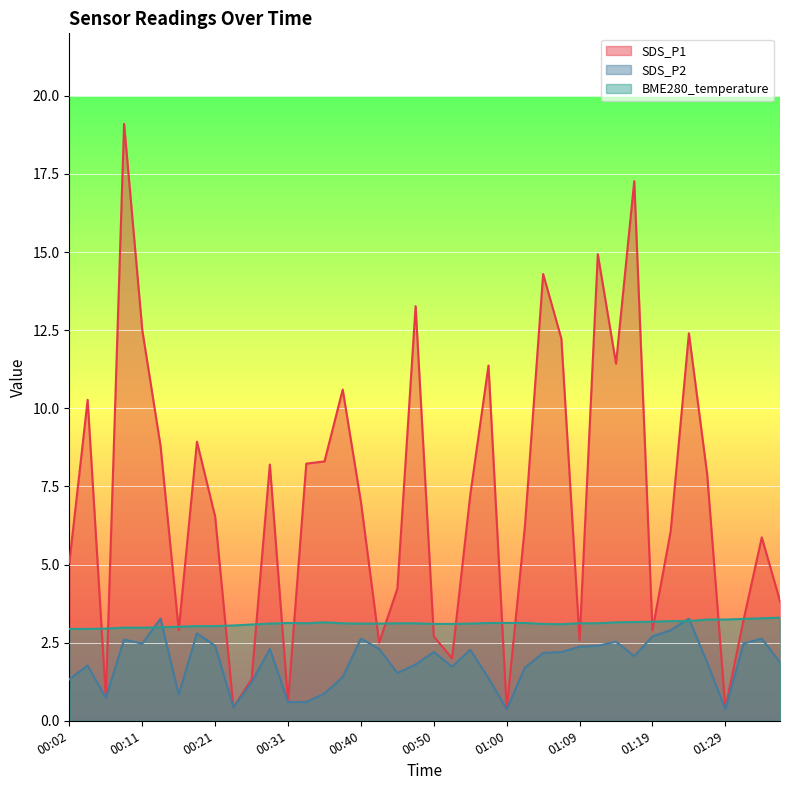

Rank the series by their average value, from highest to lowest.

SDS_P1, BME280_temperature, SDS_P2